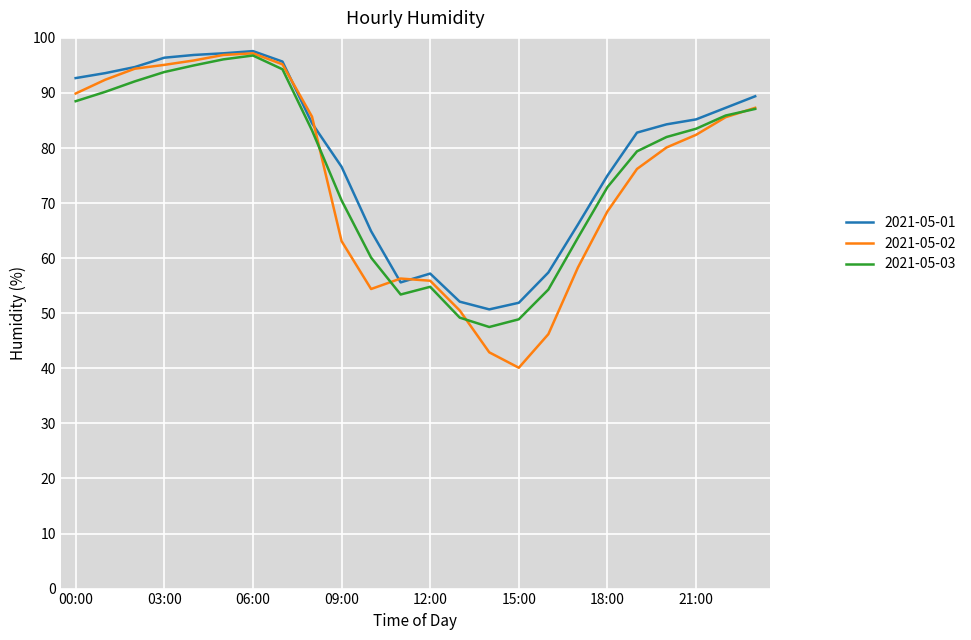

Which series has the largest range (max minus min)?

2021-05-02